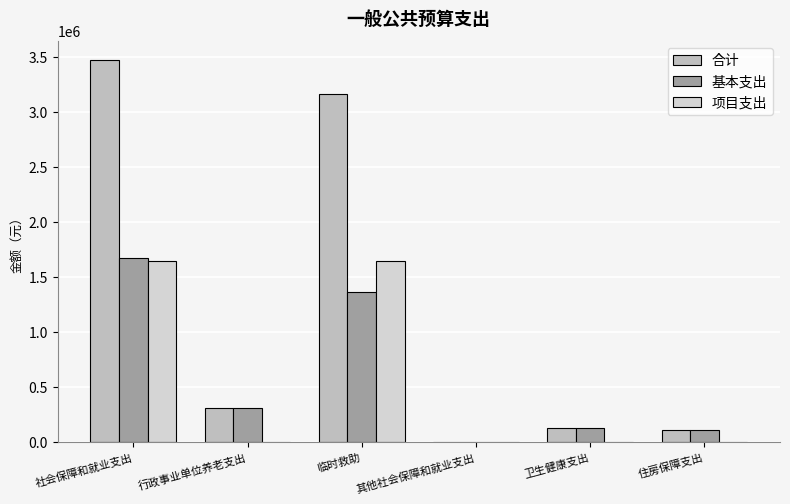

Where does the 基本支出 series first go above 308142?

社会保障和就业支出